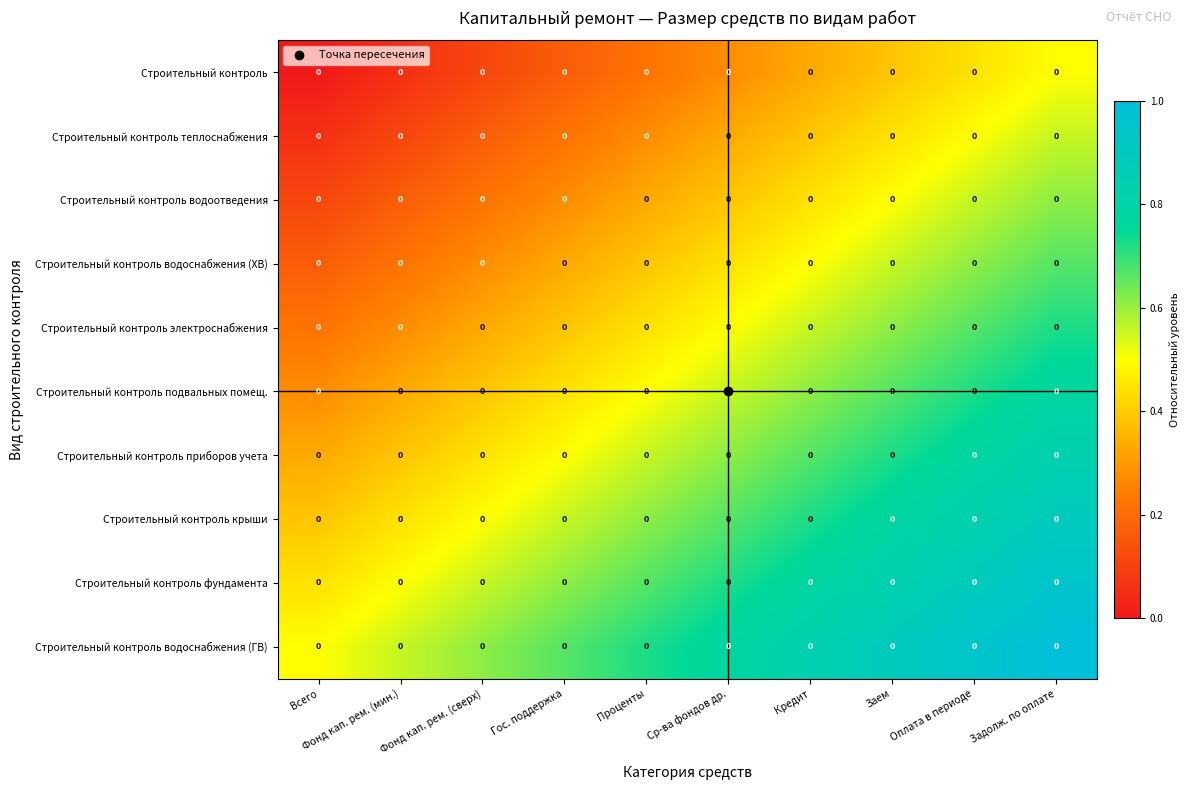

How many Строительный контроль крыши values are between 0 and 1?

10